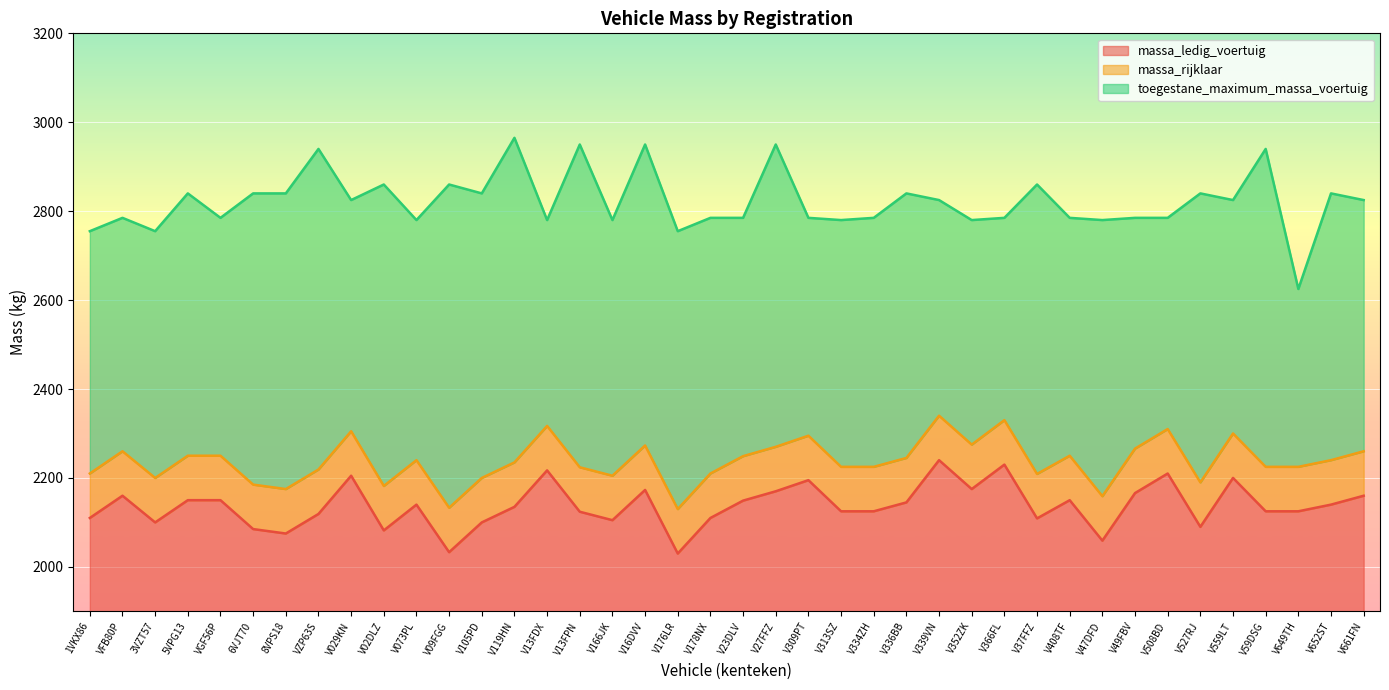

At which category is the sum across all series the highest?

V339VN